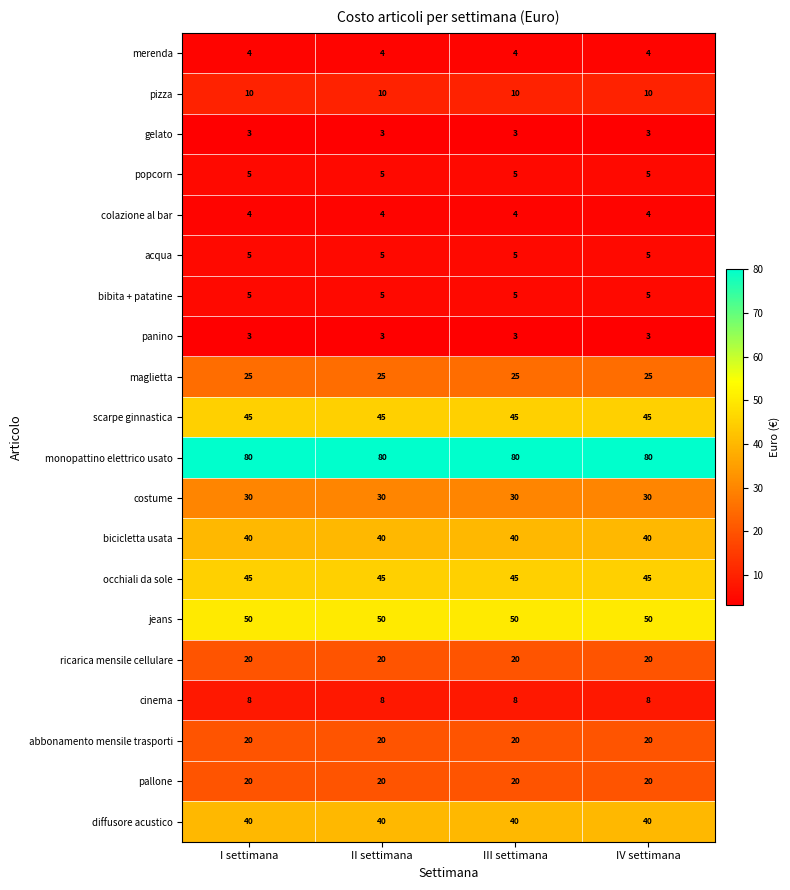

Which series has the largest total across all categories?

monopattino elettrico usato